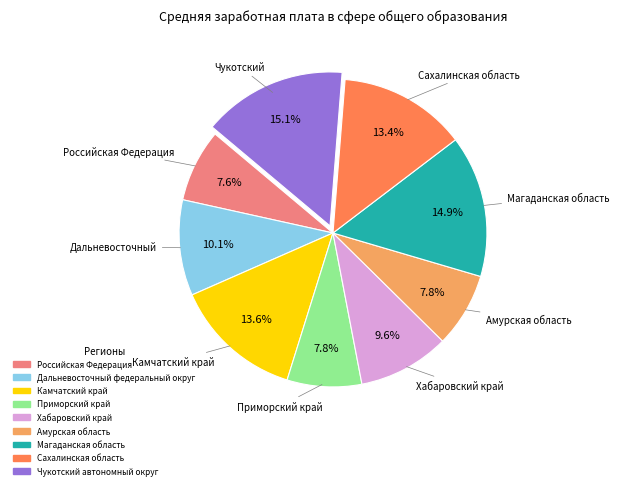

To the nearest percent, what is the difference between the Хабаровский край and Магаданская область slice percentages?

5%